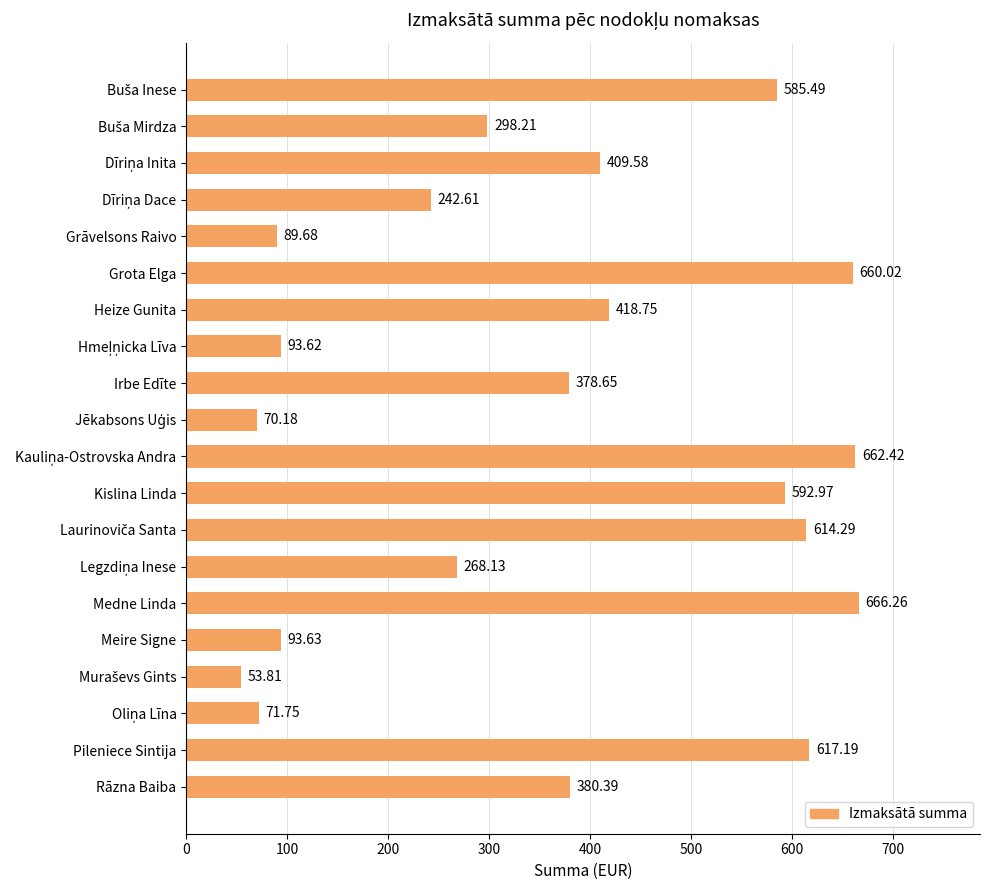

What is the average value?

363.4